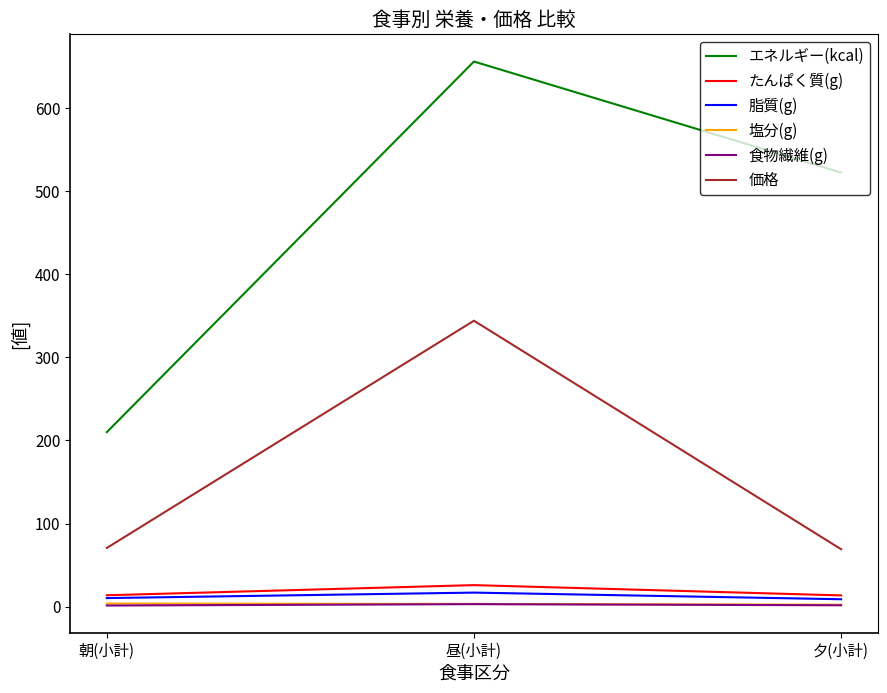

What is the difference between the 食物繊維(g) values at 昼(小計) and 夕(小計)?

1.3